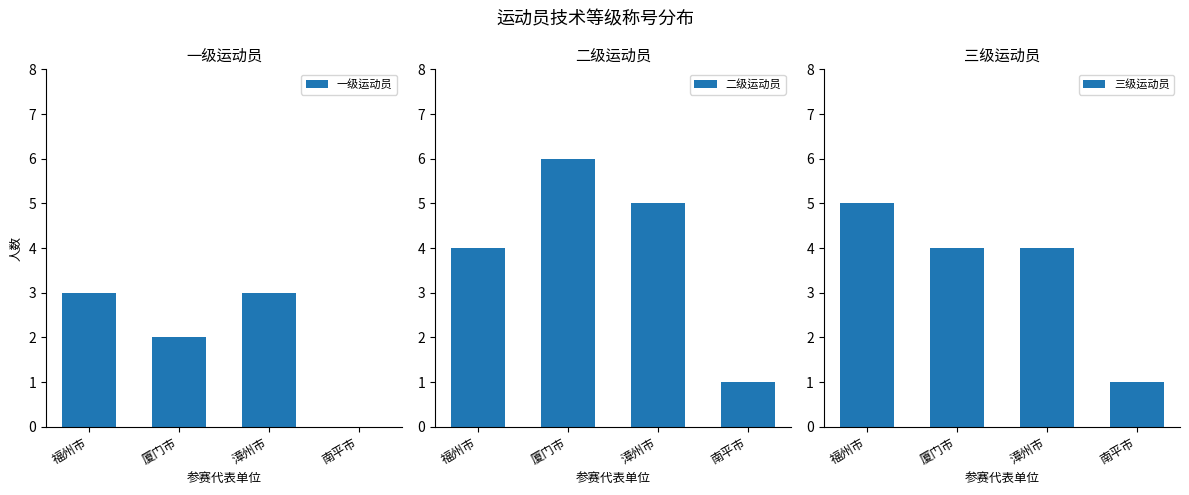

What is the sum of all 三级运动员 values?

14